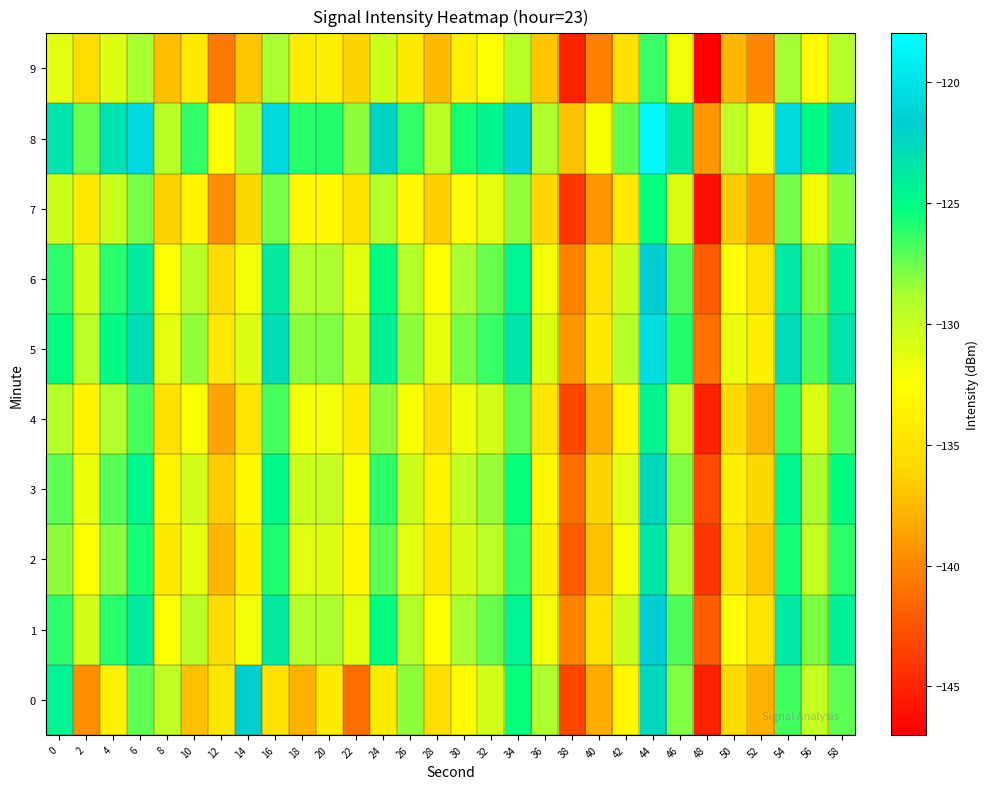

What is the total value across all series at 44?

-1226.7